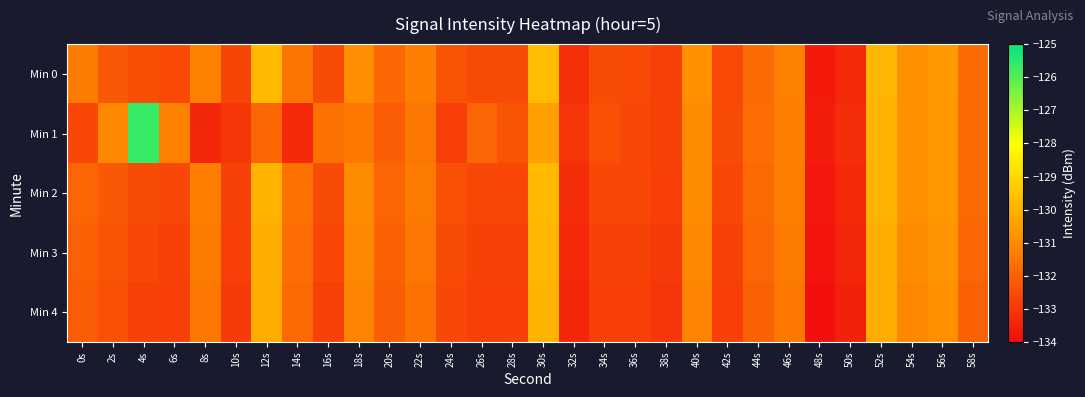

What is the greatest value displayed?

-125.6